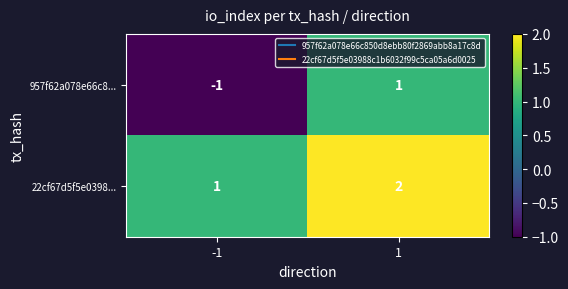

Rank the categories by 957f62a078e66c8... value from lowest to highest.

-1, 1